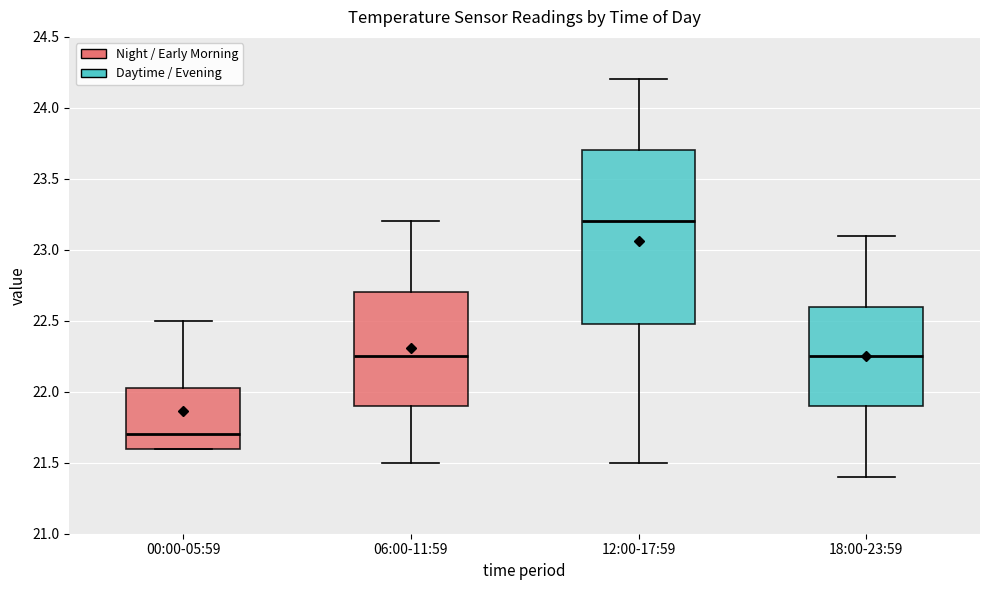

Which box is the tallest, from its lower edge to its upper edge?

12:00-17:59